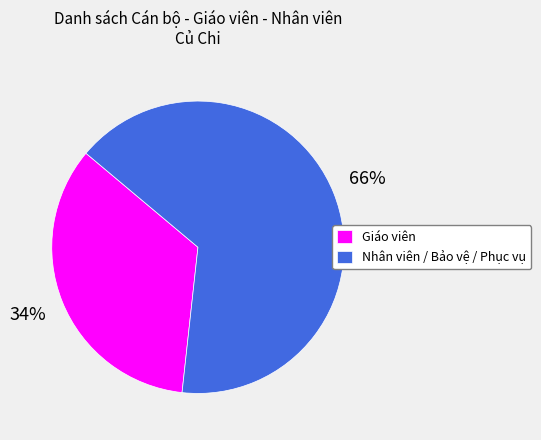

To the nearest percent, what is the average slice percentage?

50%